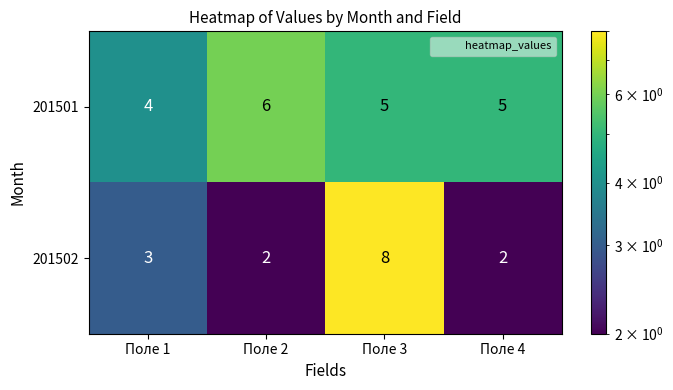

Which series changed the most between Поле 1 and Поле 3?

201502